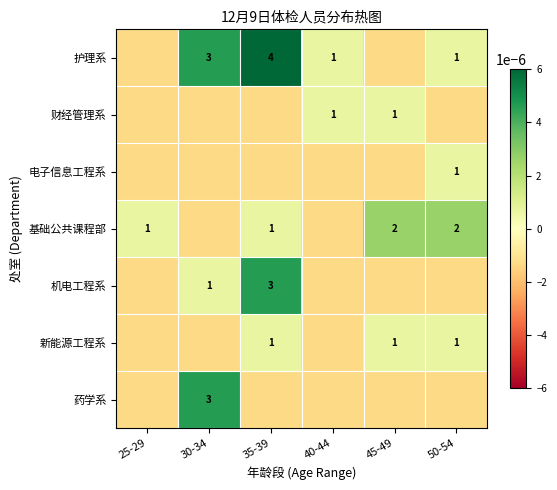

Is the value of 基础公共课程部 at 50-54 greater than the value of 药学系 at 30-34?

No